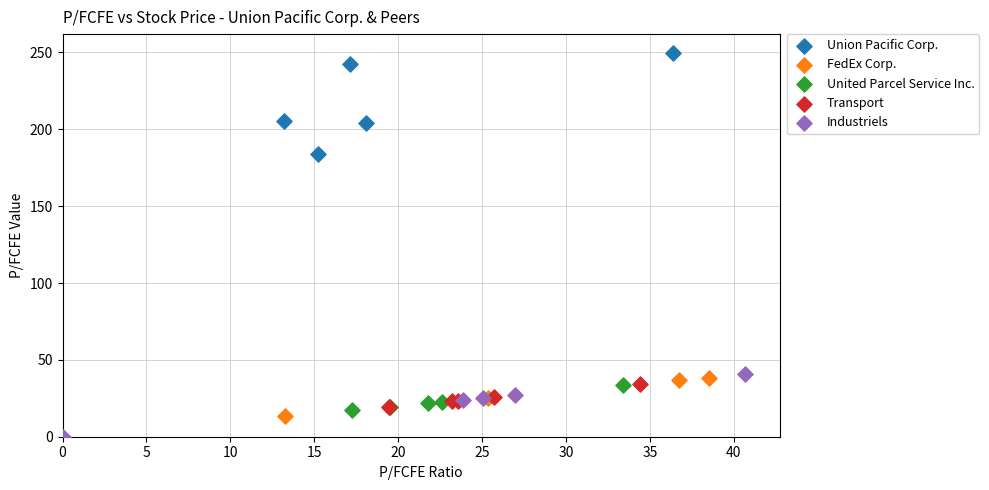

Which series reaches the minimum Y coordinate?

Industriels